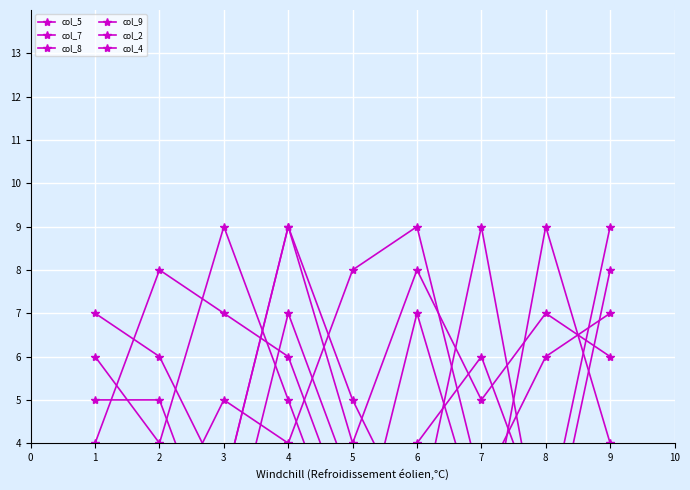

Rank the series by their maximum value, from highest to lowest.

col_5, col_7, col_8, col_9, col_2, col_4